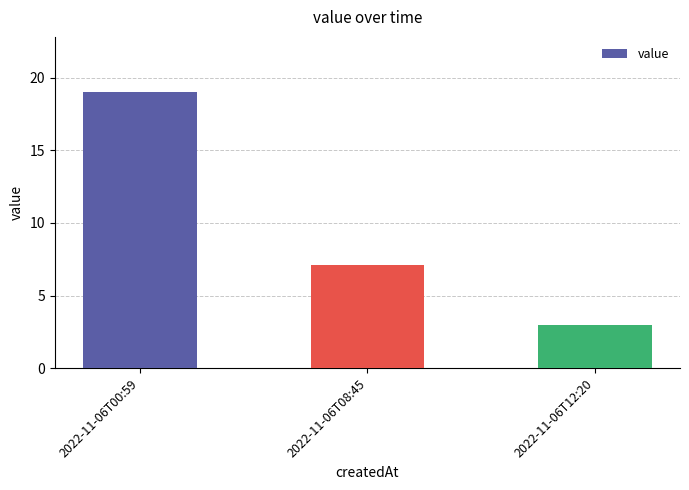

Where does the data first go above 7?

2022-11-06T00:59